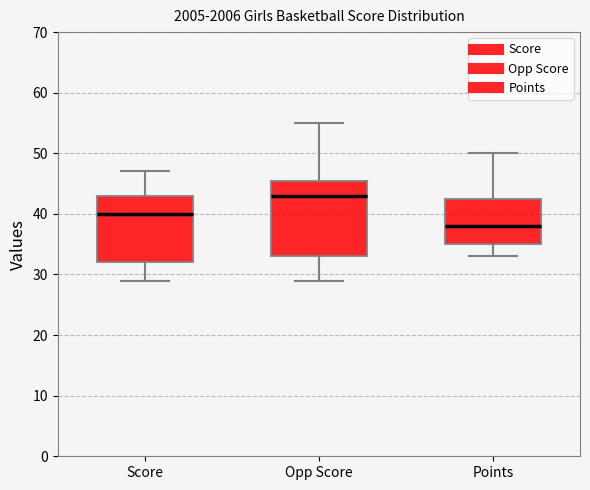

Comparing the boxes themselves (not the whiskers), which one is the tallest?

Opp Score